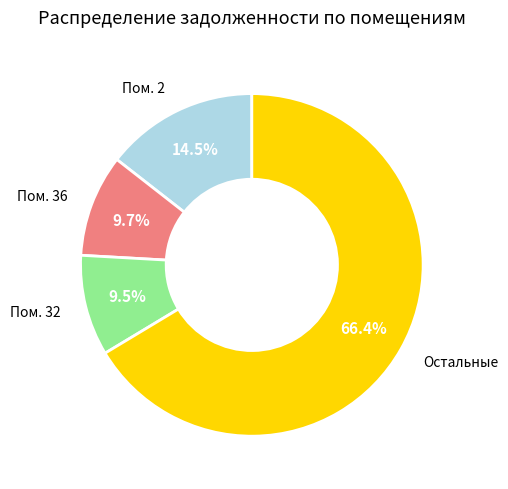

Is there any slice that represents more than half of the pie?

Yes